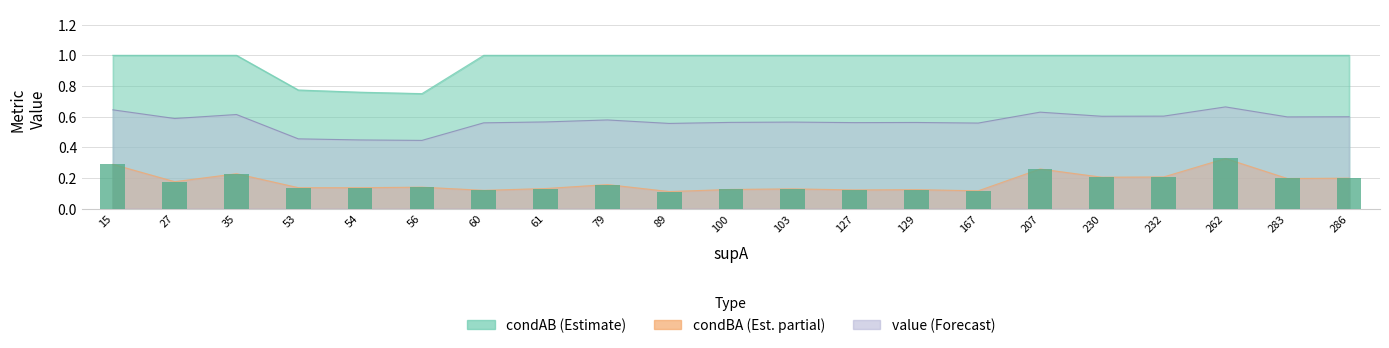

Rank the categories by value value from highest to lowest.

262, 15, 207, 35, 232, 230, 286, 283, 27, 79, 61, 103, 100, 129, 127, 60, 167, 89, 53, 54, 56